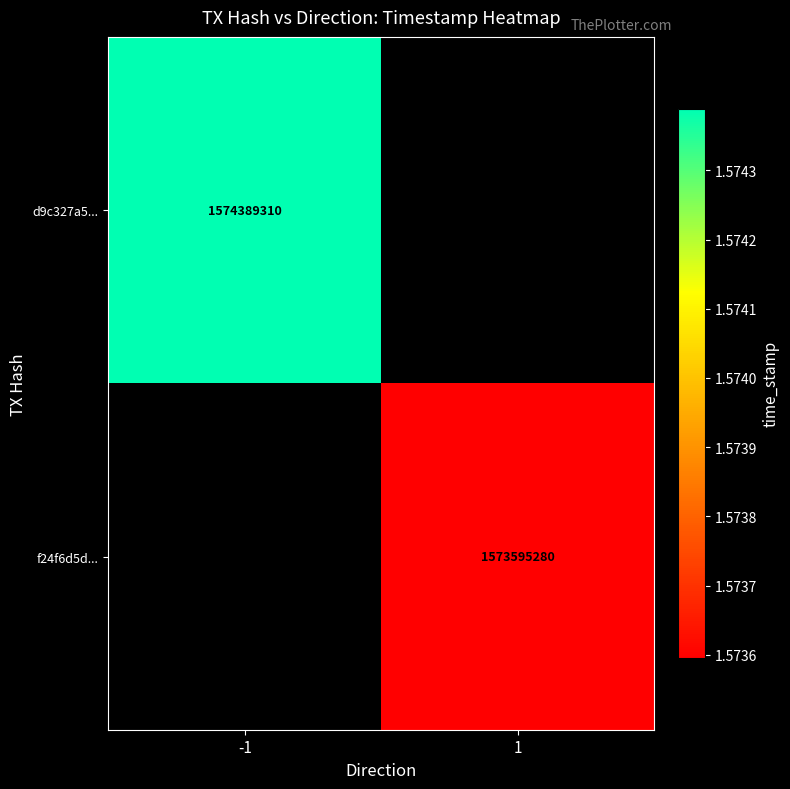

The f24f6d5d... series shows 1573595280 at 1. True or false?

True